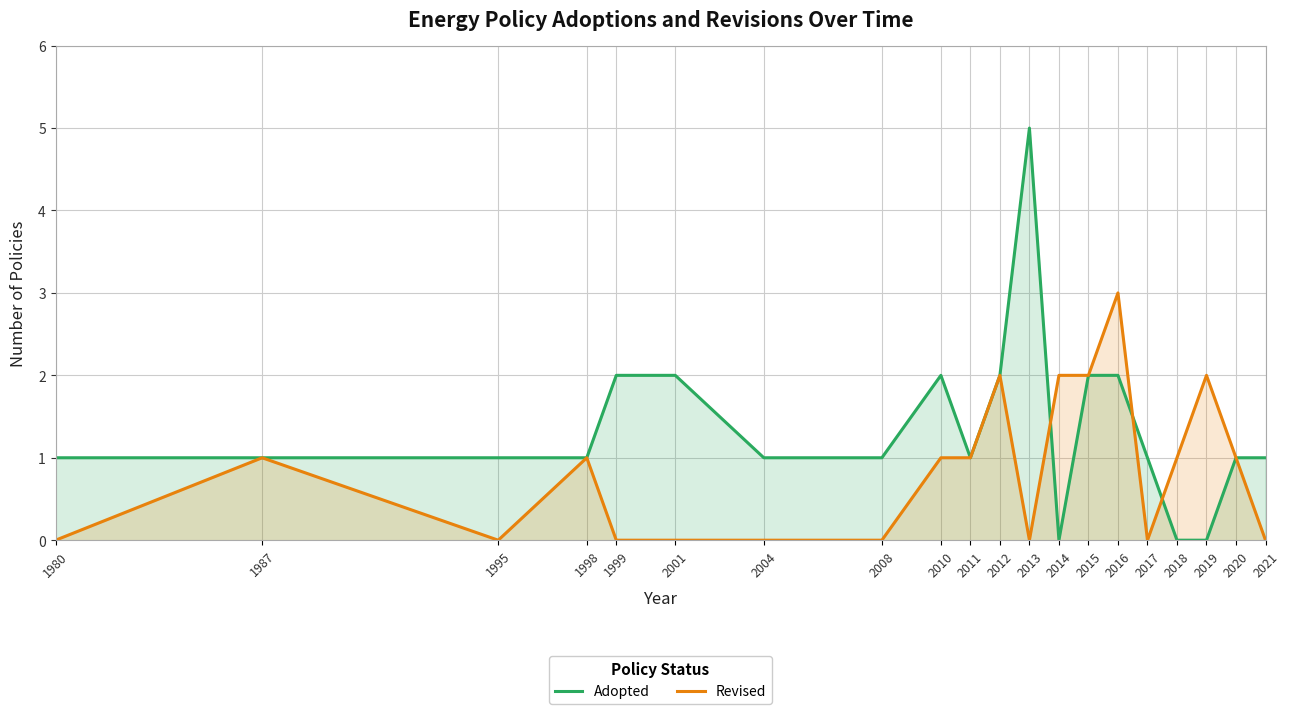

What is the average value of the Adopted series?

1